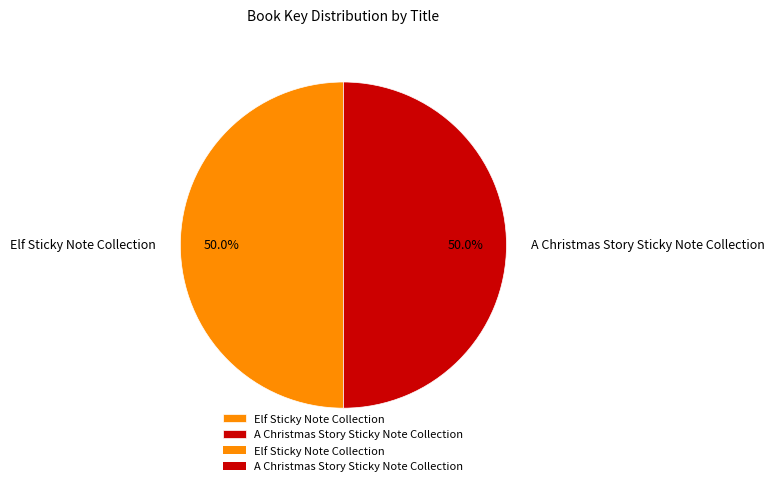

How many slices are in this pie chart?

2